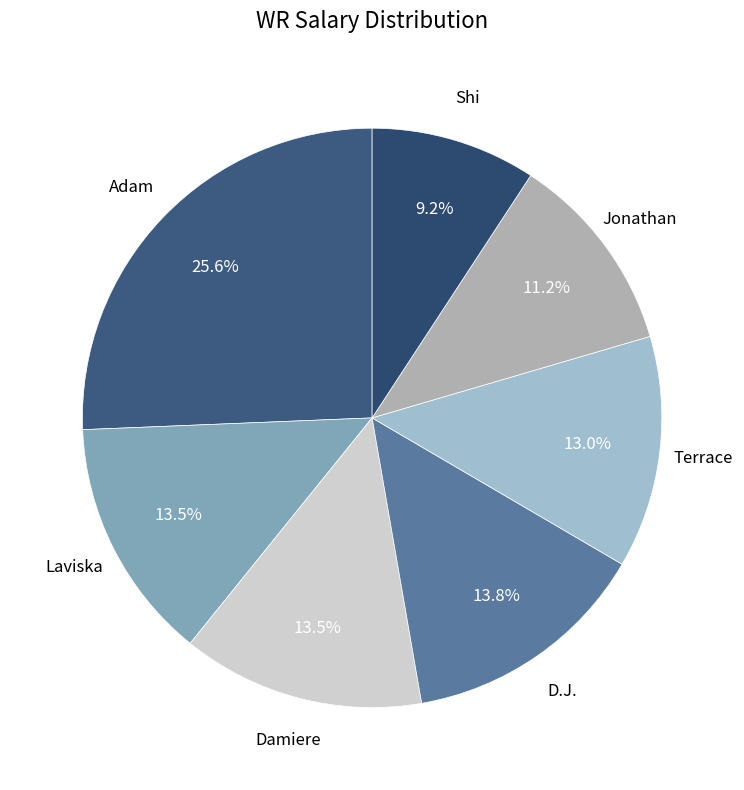

To the nearest percent, what is the difference between the Shi and Adam slice percentages?

16%